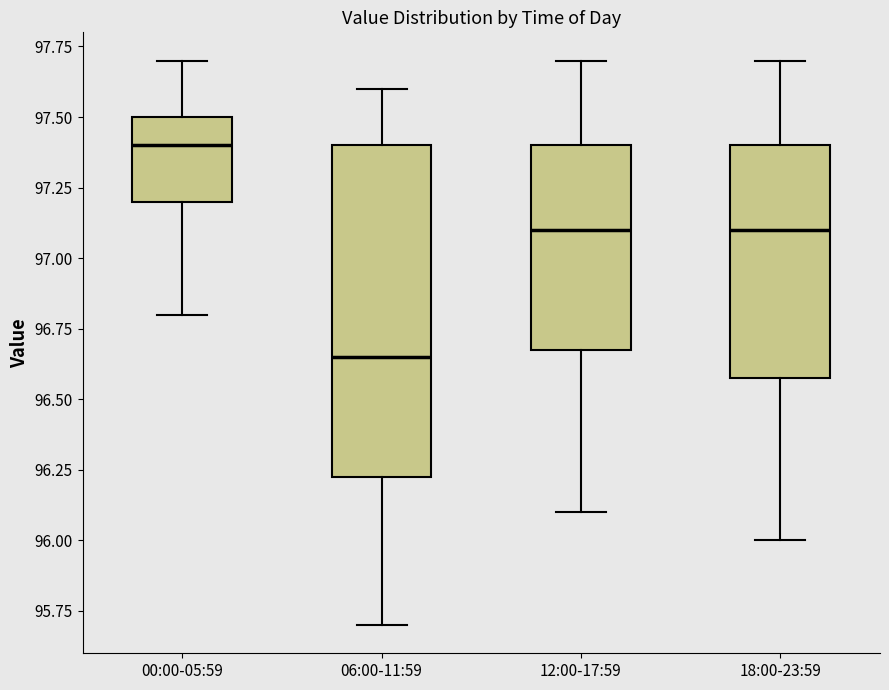

Reading left to right, transcribe this box plot: for each box, give where its median line is, the range the box spans, and where its two whiskers end, as read against the y-axis. The values are not printed on the chart, so give them approximately, as read against the axis.

00:00-05:59: median 97.40, box 97.20 to 97.50, whiskers 96.80 to 97.70
06:00-11:59: median 96.65, box 96.25 to 97.40, whiskers 95.70 to 97.60
12:00-17:59: median 97.10, box 96.70 to 97.40, whiskers 96.10 to 97.70
18:00-23:59: median 97.10, box 96.60 to 97.40, whiskers 96.00 to 97.70